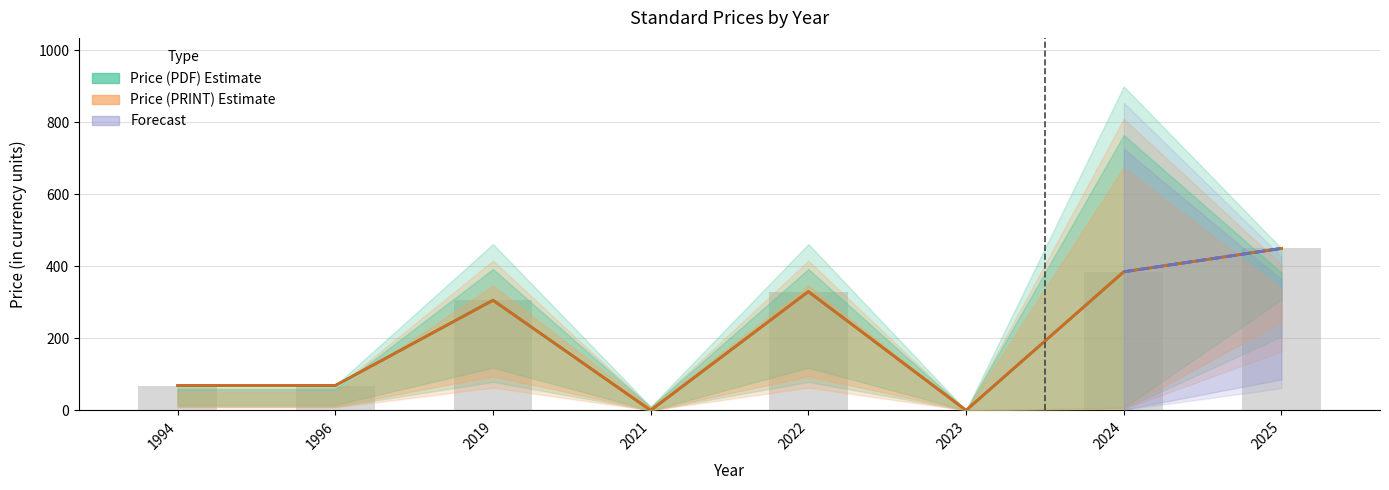

Which series has the largest total across all categories?

Price (PDF) Estimate